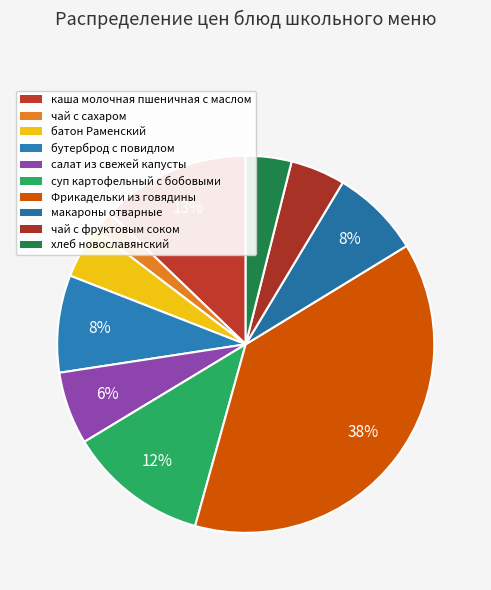

Which has a higher value, хлеб новославянский or каша молочная пшеничная с маслом?

каша молочная пшеничная с маслом